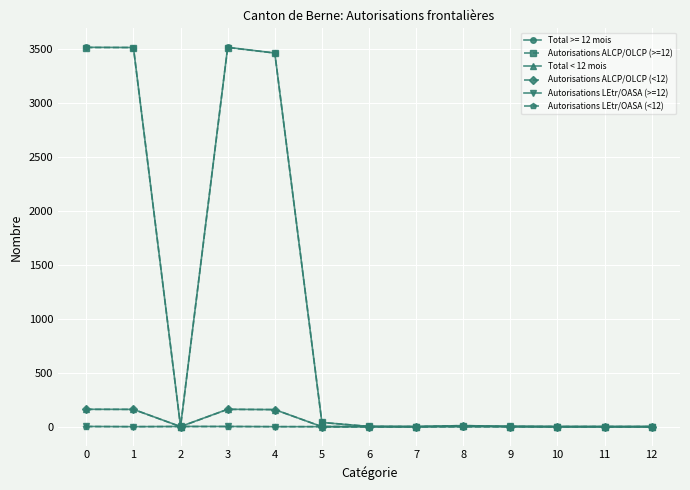

The value of Autorisations ALCP/OLCP (>=12) at 9 is 0. True or false?

True